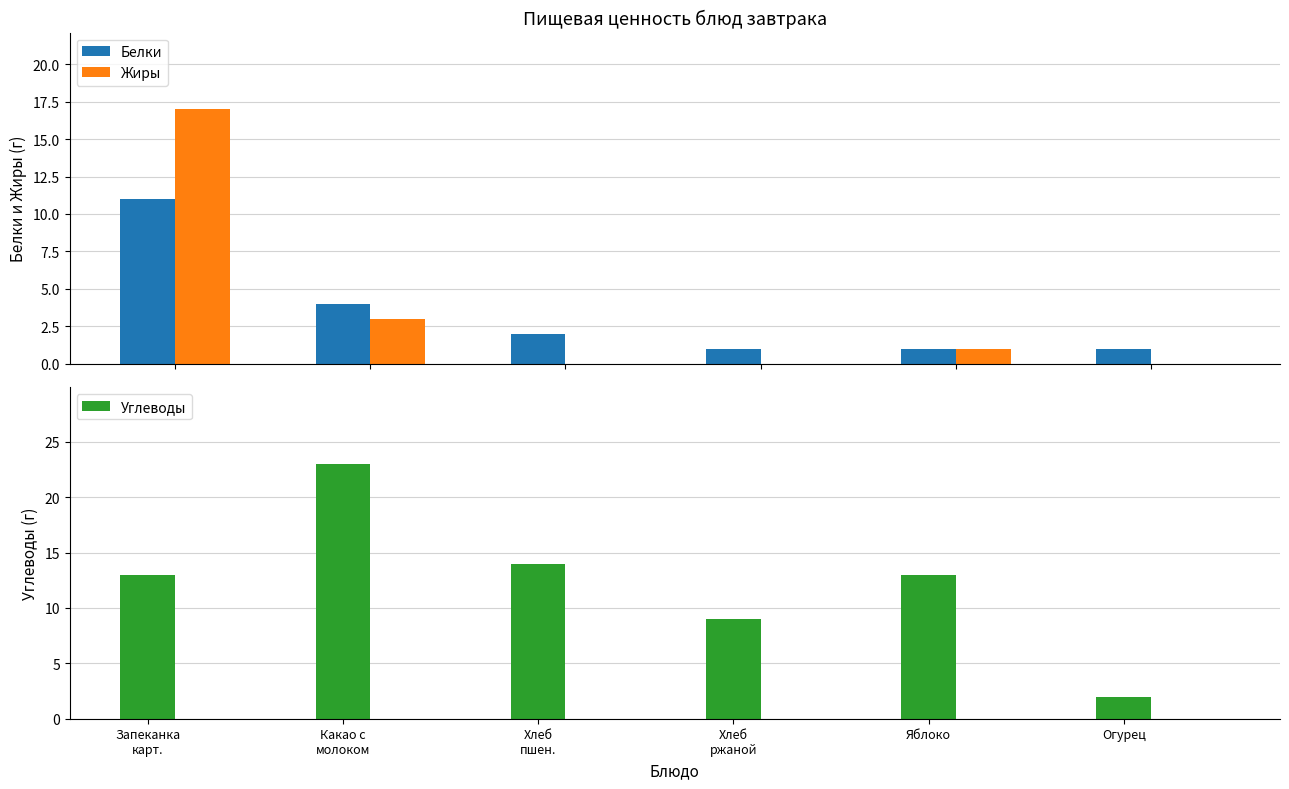

How many data points in Углеводы are less than 13?

2